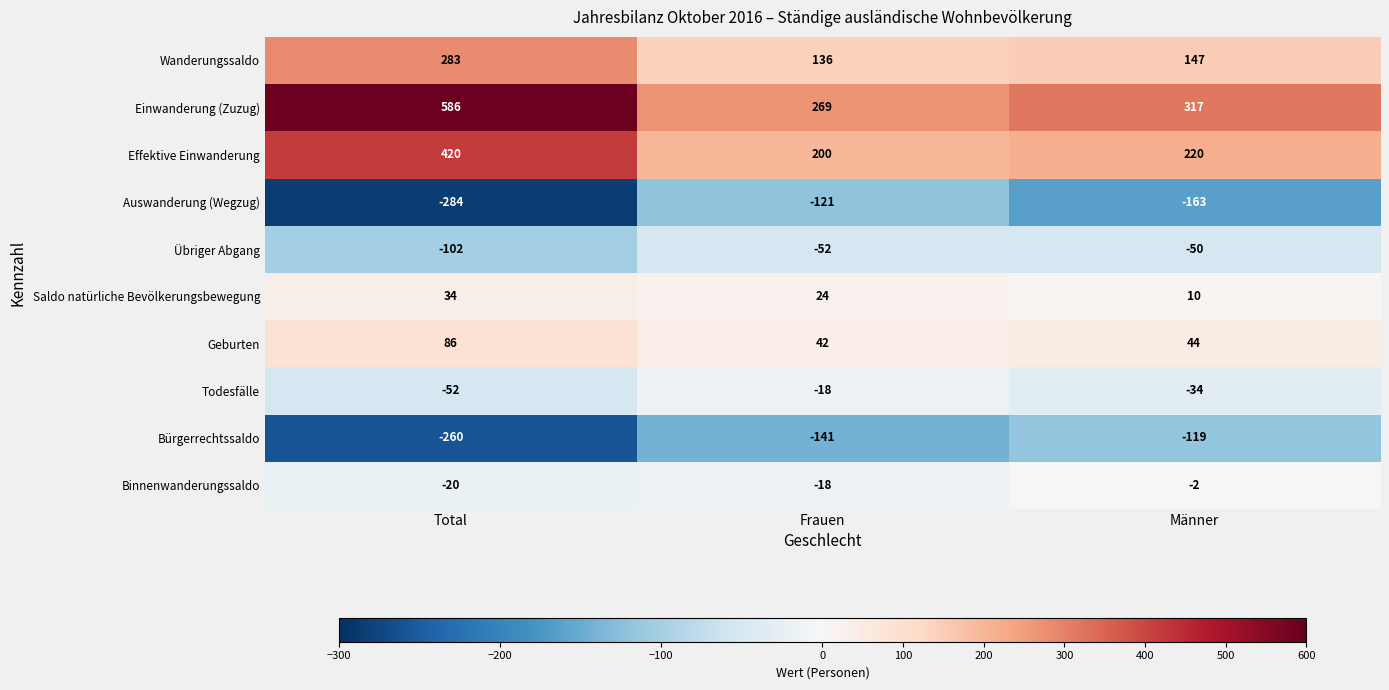

At how many categories does at least one series exceed 475?

1